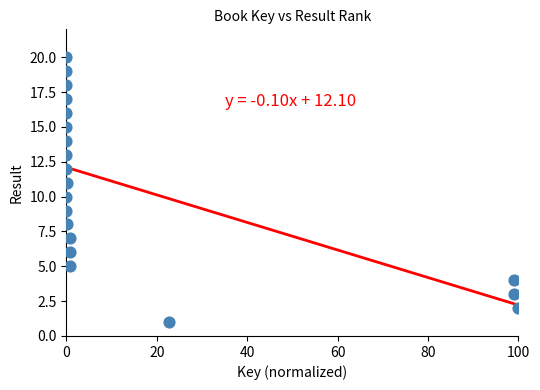

What is the range of Y values (max minus min)?

19